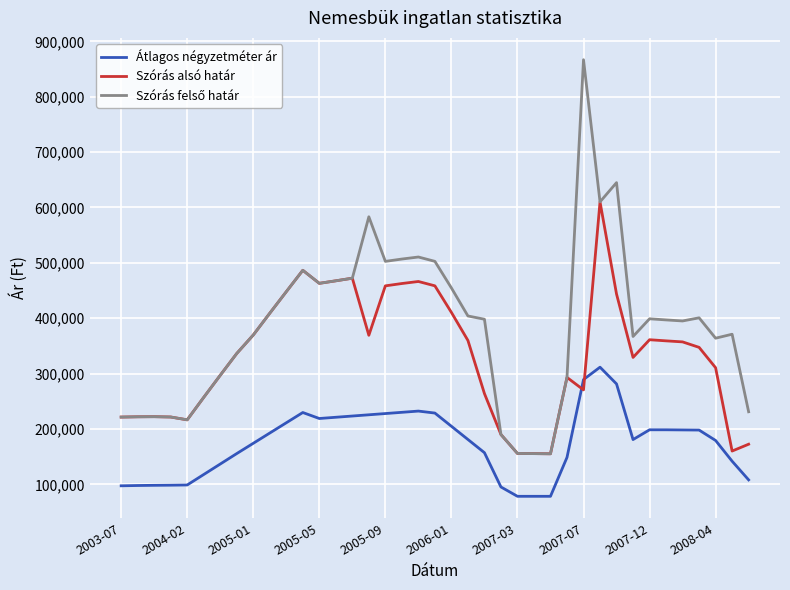

What is the greatest value displayed?

866784